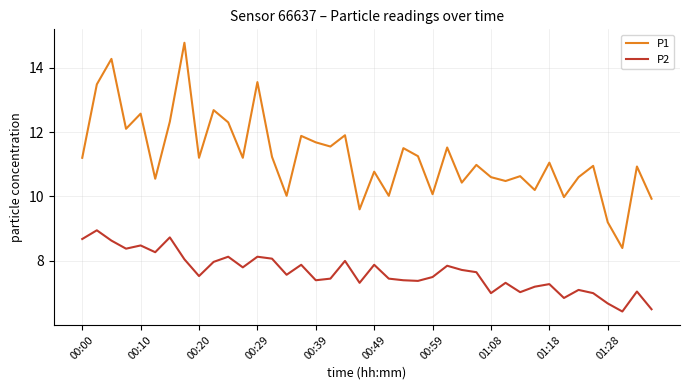

True or false: P1 and P2 intersect in this chart.

False